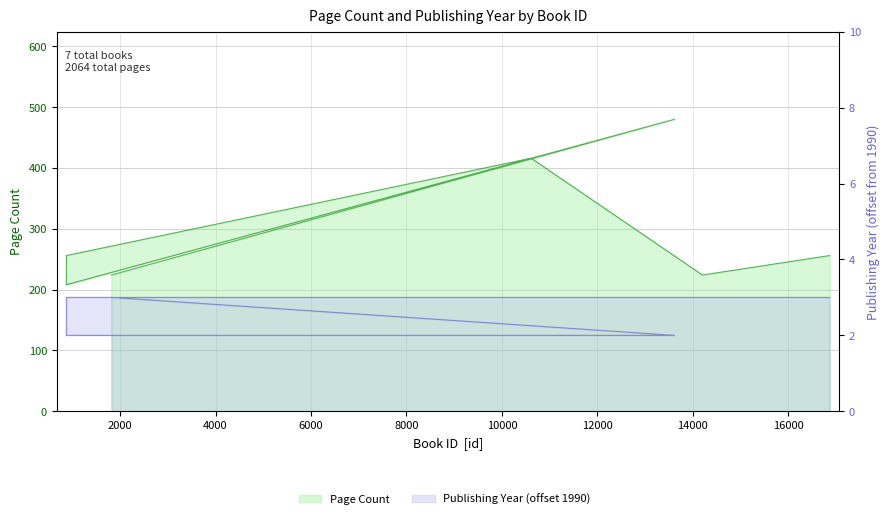

At which label is pageCount closest to 344?

10612